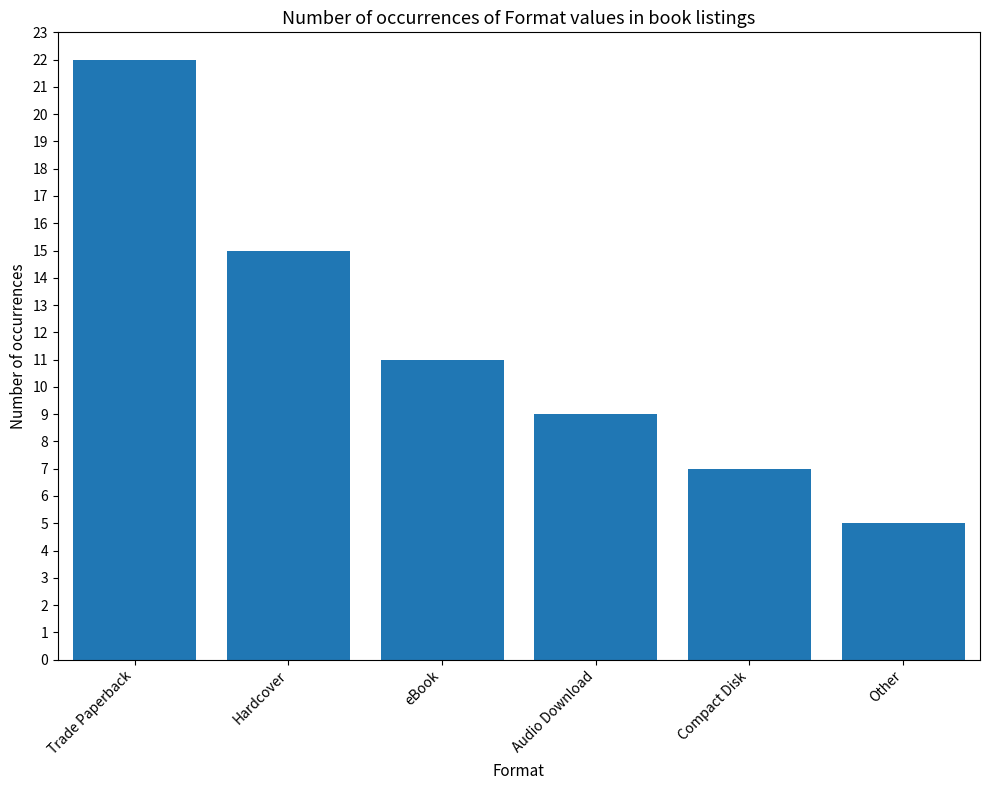

Does the chart contain any negative values?

No